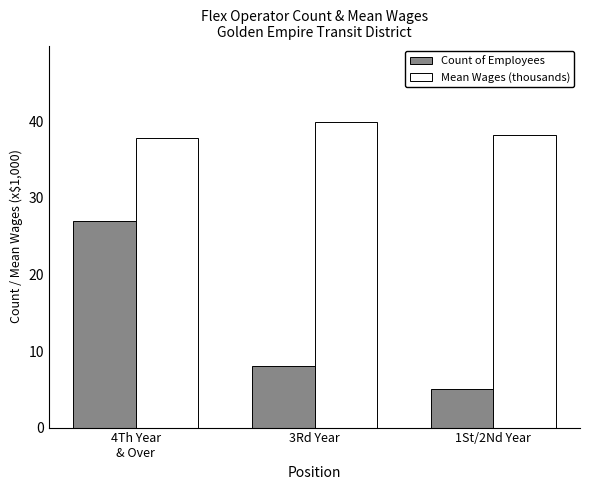

How many categories are shown in the chart?

3